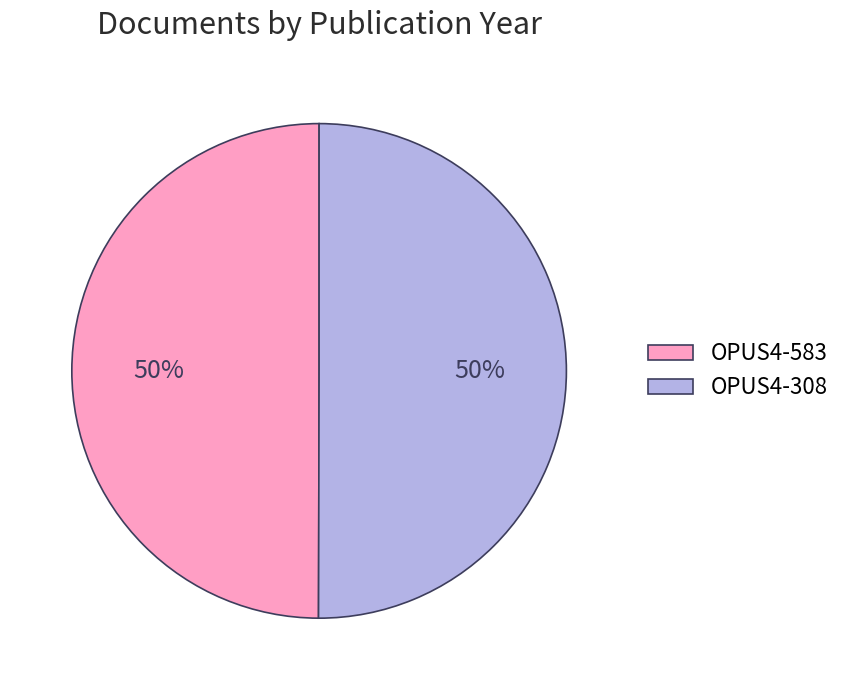

To the nearest percent, what is the combined percentage of OPUS4-308 and OPUS4-583?

100%